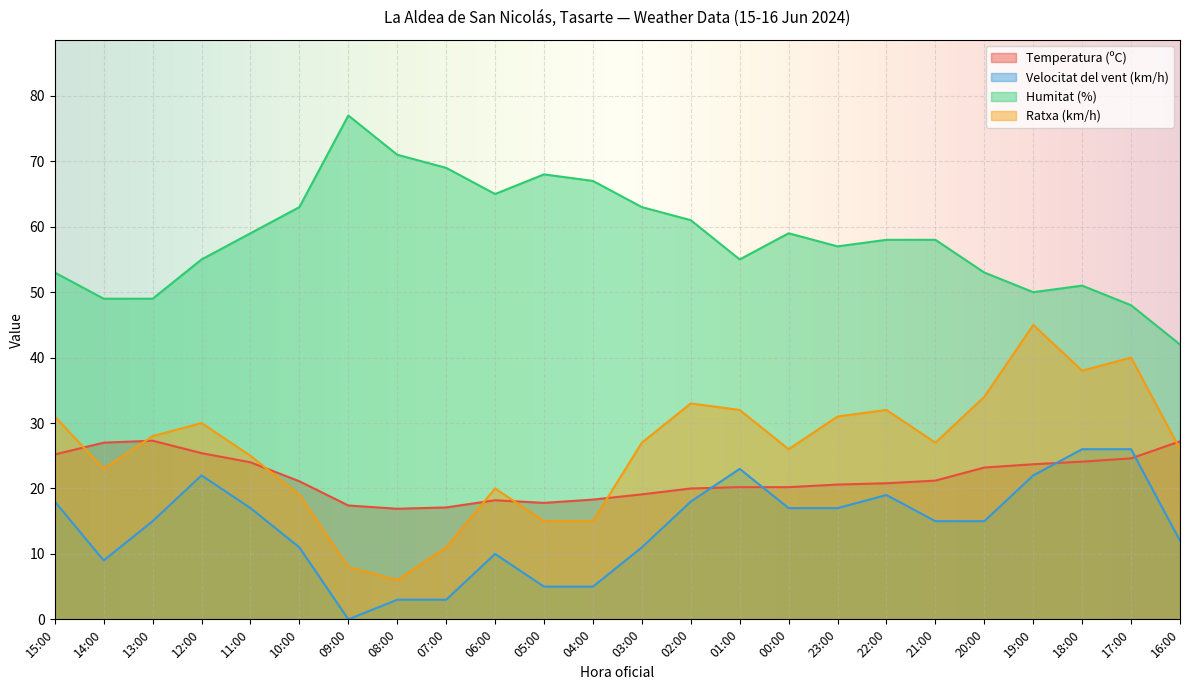

True or false: Temperatura (ºC) has more than 0 interior local peaks.

True